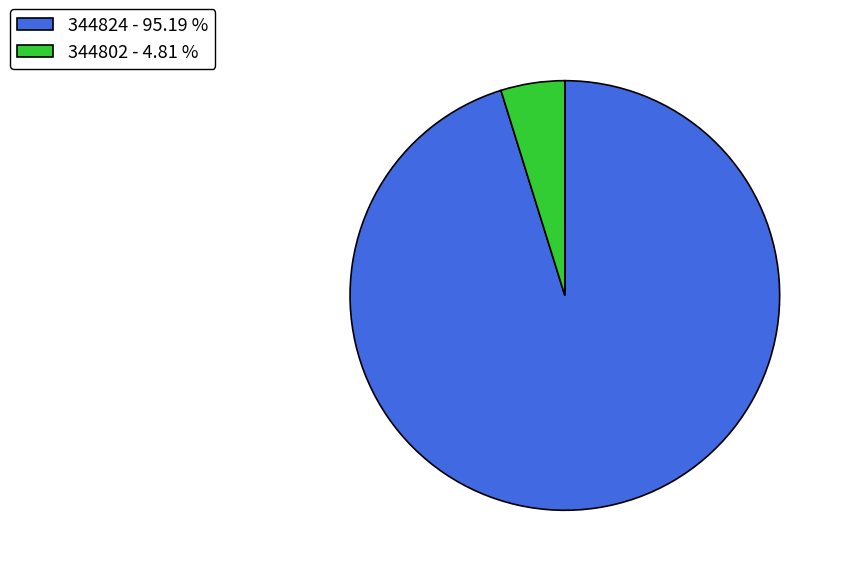

Between 344802 - 4.81 % and 344824 - 95.19 %, which is larger?

344824 - 95.19 %